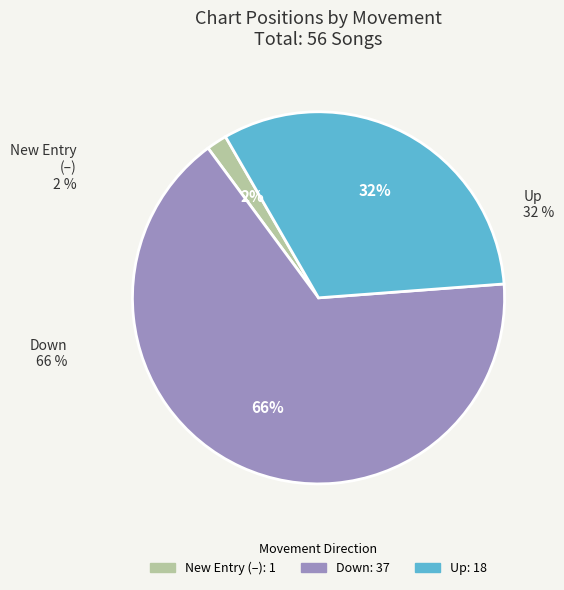

To the nearest percent, what portion does - represent?

2%